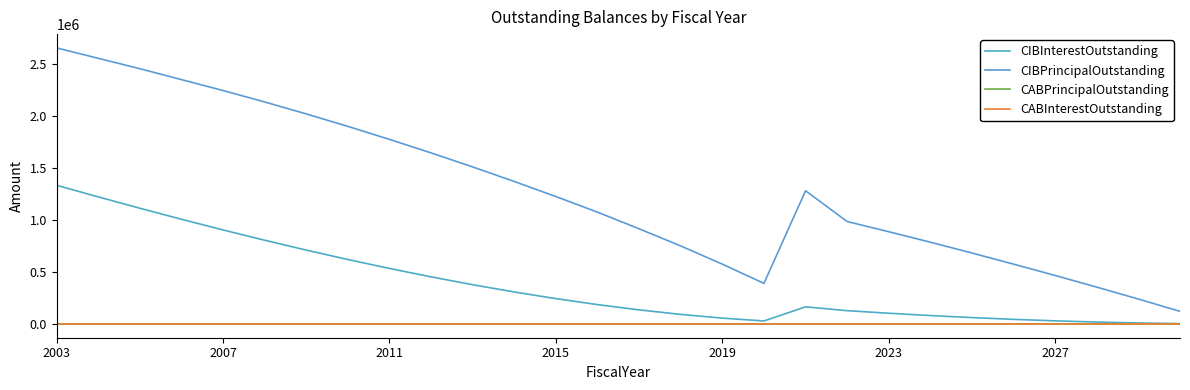

What are all the series names shown in the legend?

CIBInterestOutstanding, CIBPrincipalOutstanding, CABPrincipalOutstanding, CABInterestOutstanding